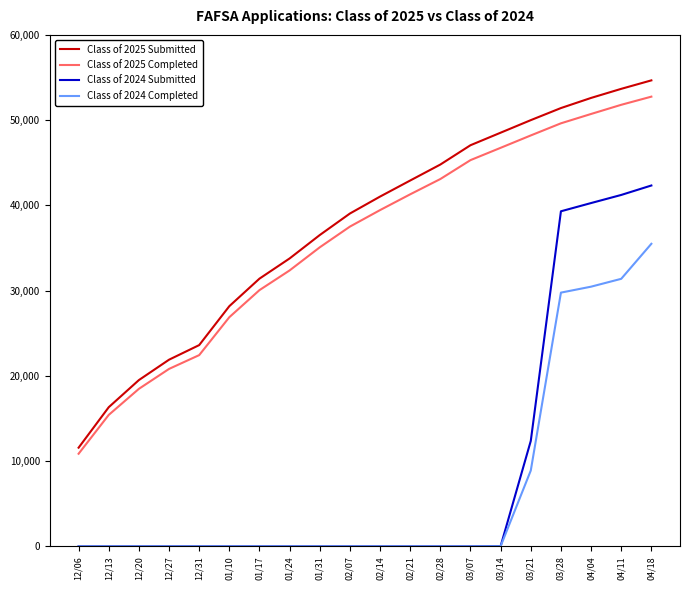

True or false: Class of 2025 Submitted has a value of 11580 at 12/06.

True